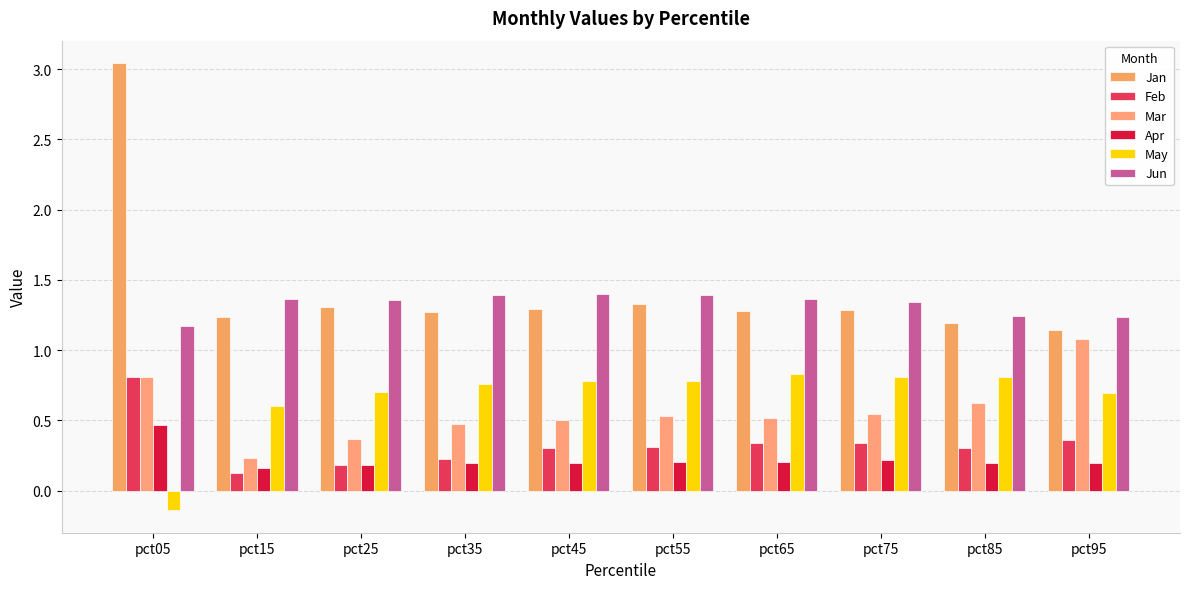

Between pct25 and pct95, which series saw the biggest shift?

Mar